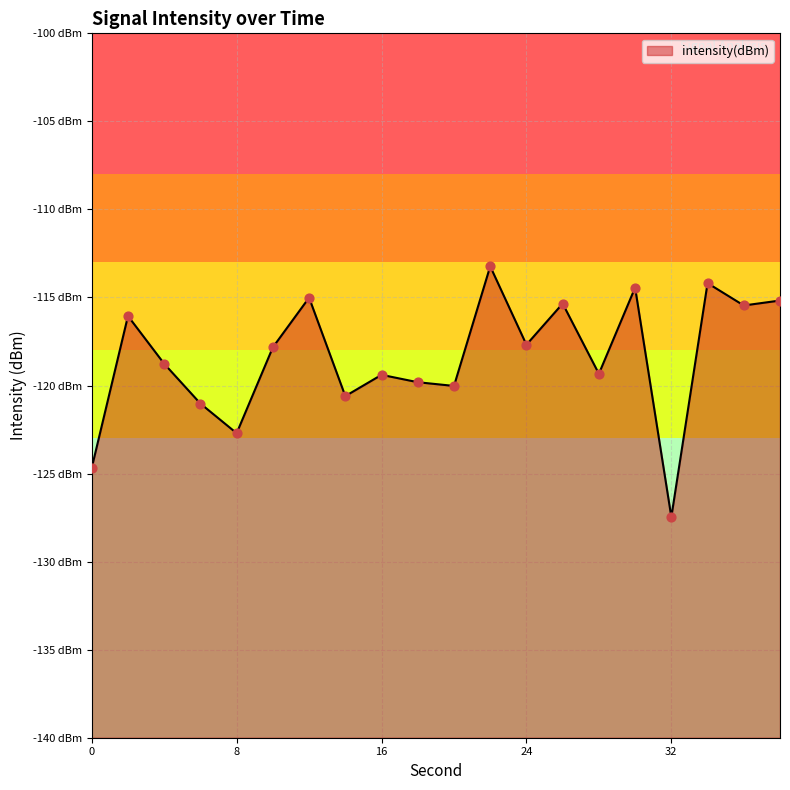

What is the change in value from 2 to 20?

-4.0